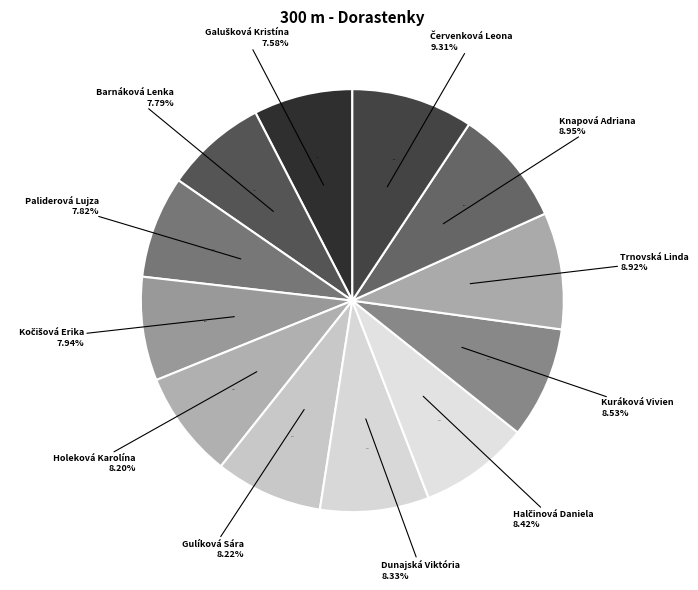

Is there any slice that represents more than half of the pie?

No